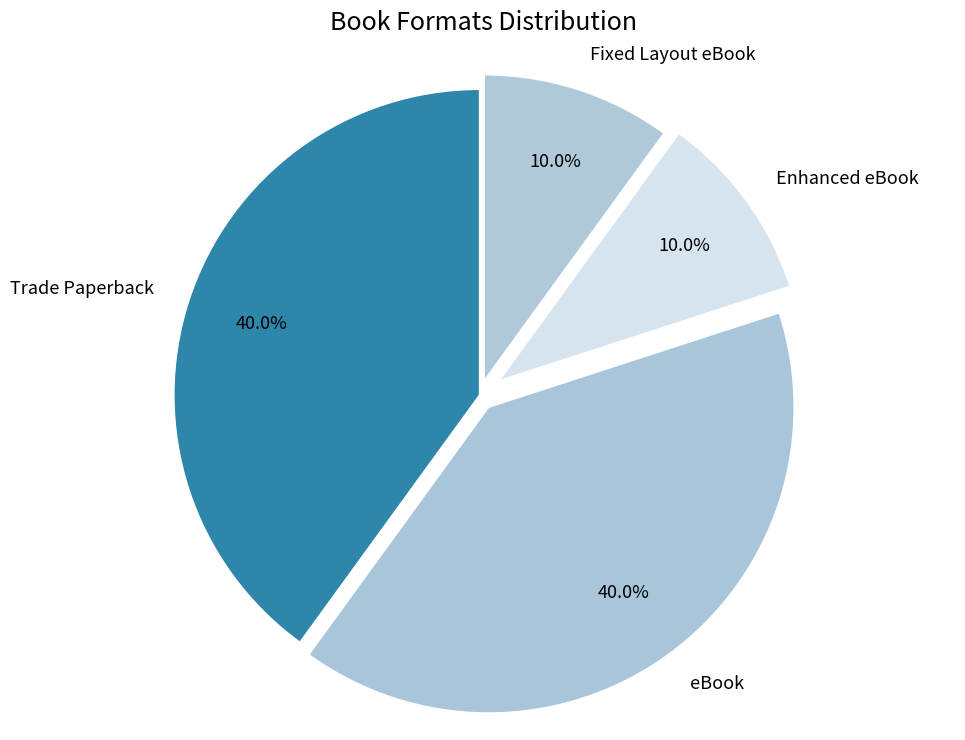

Is Enhanced eBook the majority of the pie?

No